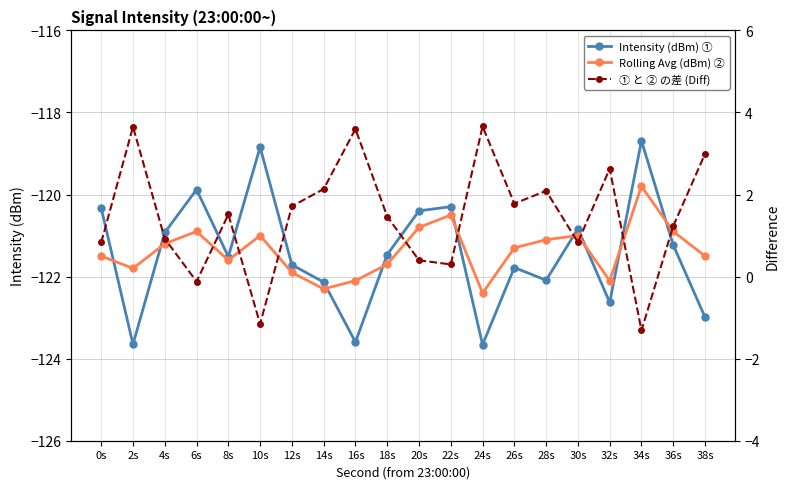

What is the label of the 15th point from the right?

10s